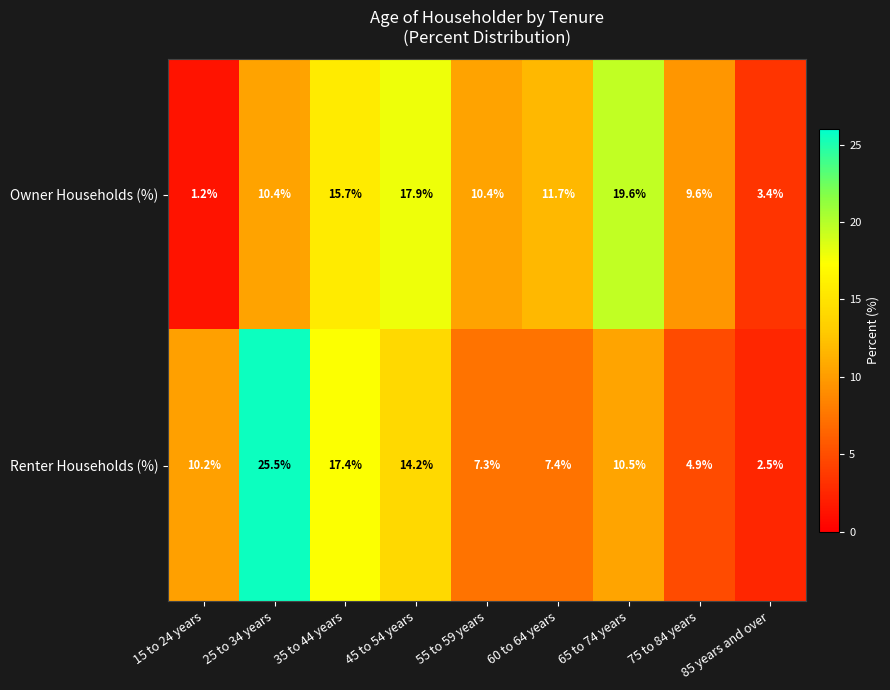

Read the Renter Households (%) value at 45 to 54 years.

14.2